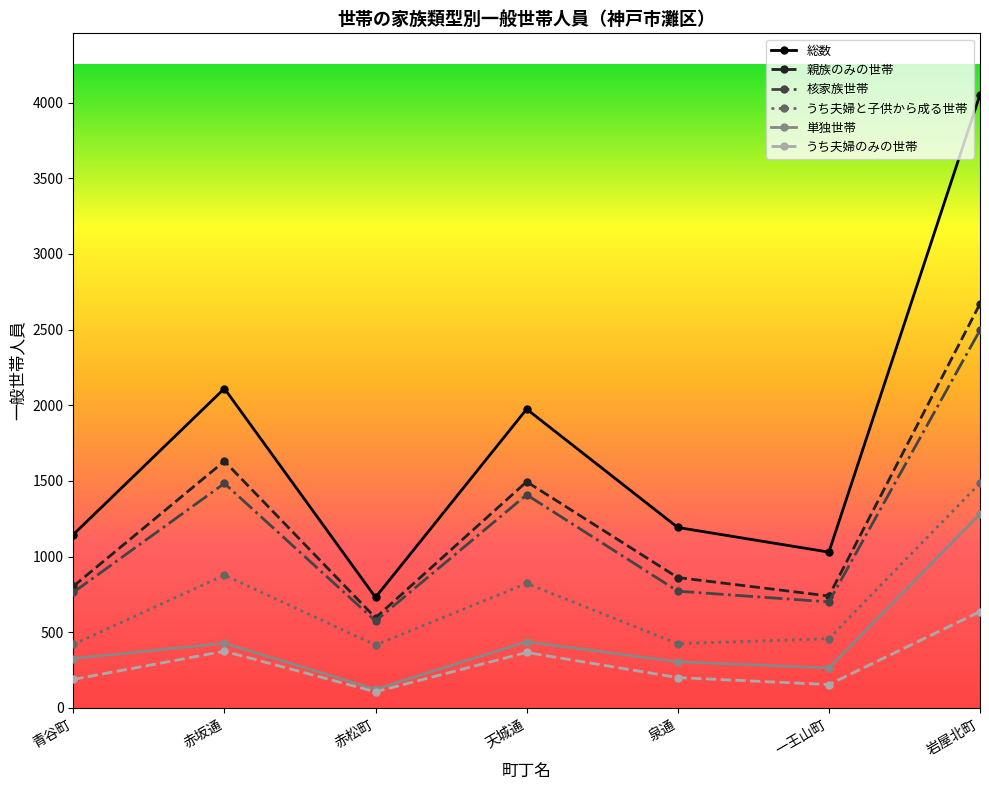

Read the 親族のみの世帯 value at 赤松町.

595